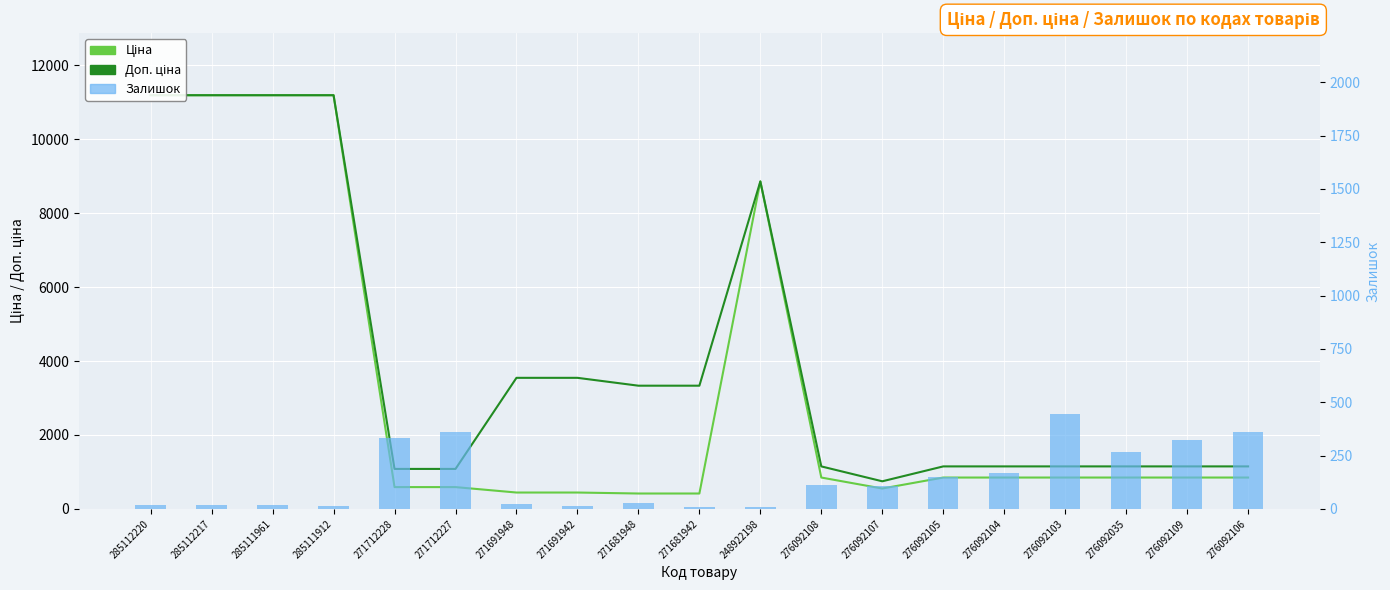

What is the smallest value displayed?

10.0